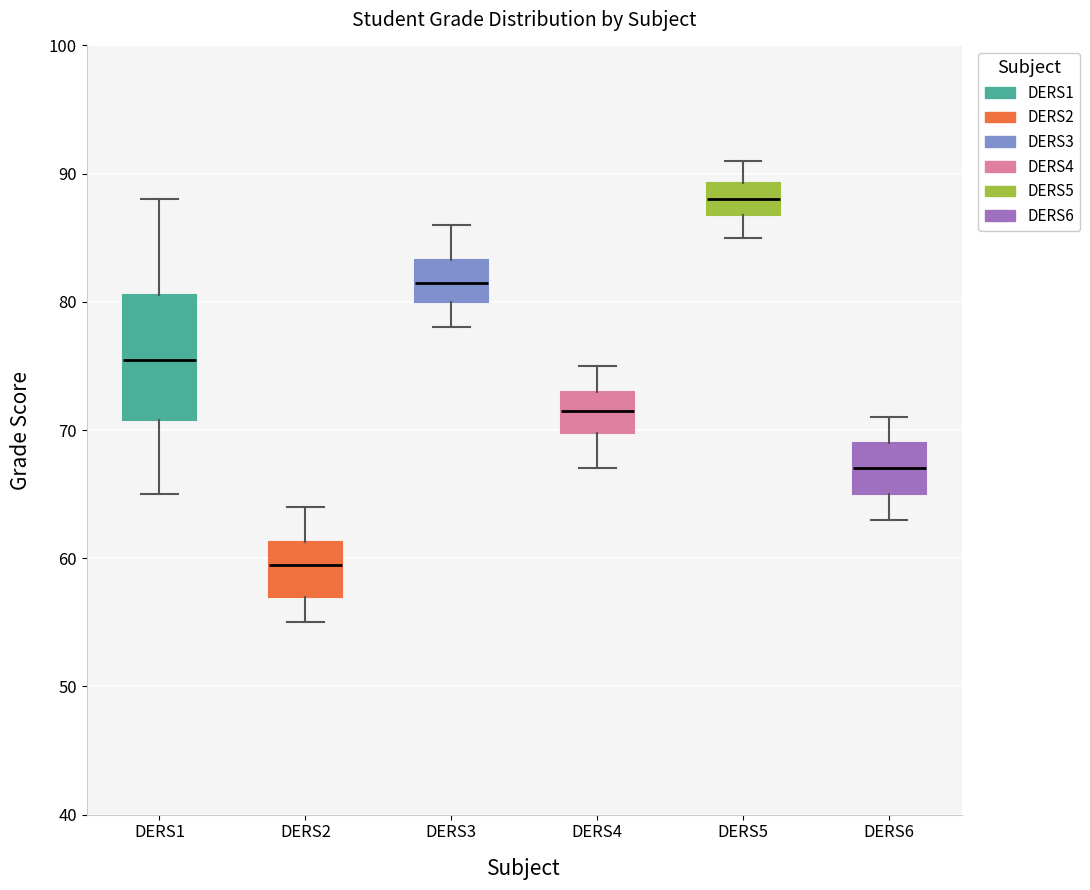

Reading left to right, read every box against the y-axis: the position of its median line, the range the box covers, and the ends of its whiskers. The values are not printed on the chart, so give them approximately, as read against the axis.

DERS1: median 76, box 71 to 81, whiskers 65 to 88
DERS2: median 60, box 57 to 61, whiskers 55 to 64
DERS3: median 82, box 80 to 83, whiskers 78 to 86
DERS4: median 72, box 70 to 73, whiskers 67 to 75
DERS5: median 88, box 87 to 89, whiskers 85 to 91
DERS6: median 67, box 65 to 69, whiskers 63 to 71